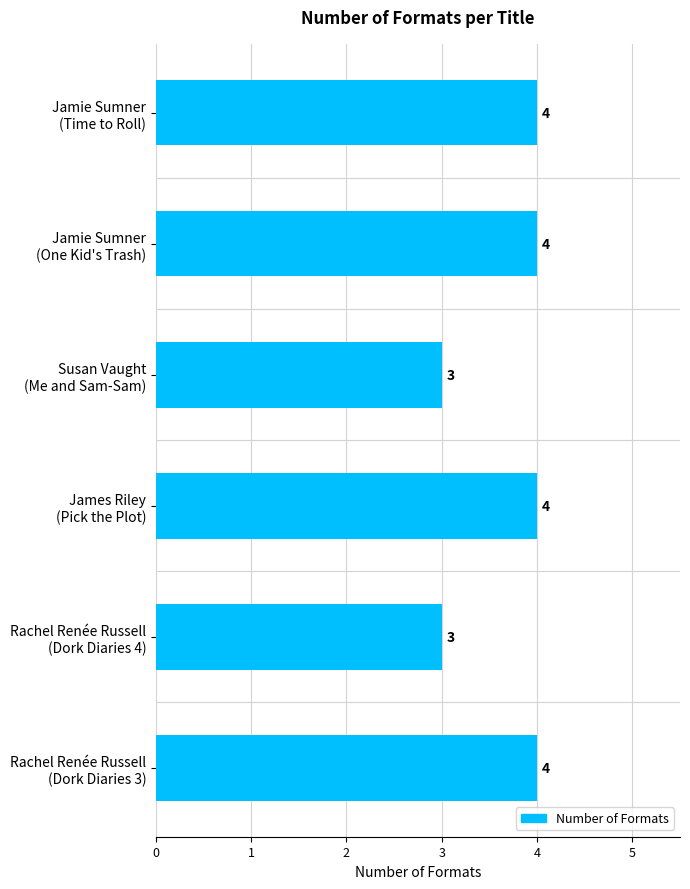

Reading top to bottom, list all the values displayed in this chart.

4	4	3	4	3	4